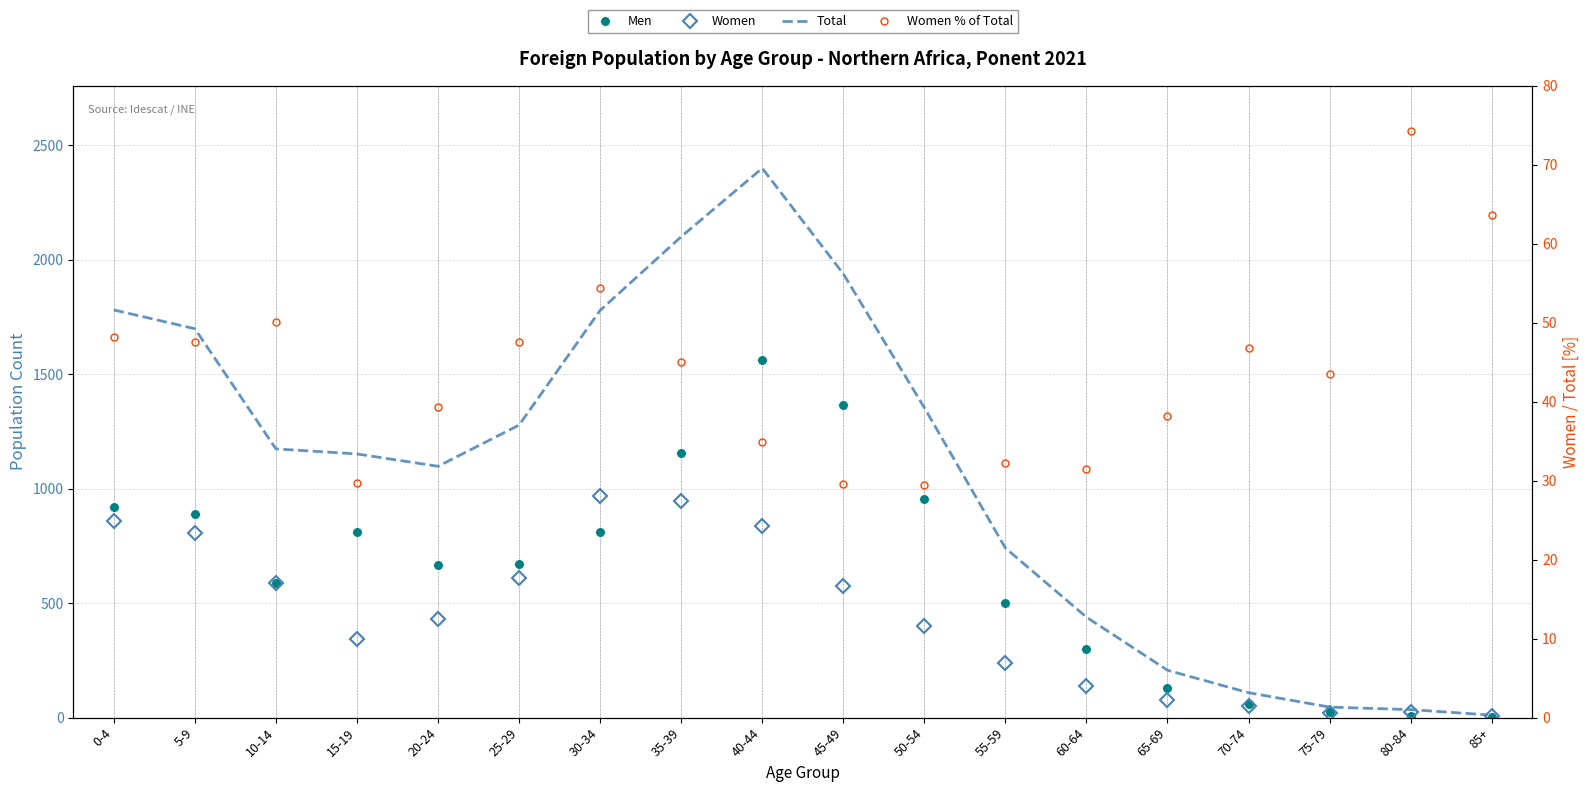

Reading right to left, extract all data points from this chart.

Men: 85+=4.0	80-84=9.0	75-79=26.0	70-74=58.0	65-69=128.0	60-64=301.0	55-59=502.0	50-54=955.0	45-49=1366.0	40-44=1563.0	35-39=1155.0	30-34=811.0	25-29=670.0	20-24=666.0	15-19=810.0	10-14=586.0	5-9=891.0	0-4=922.0
Women: 85+=7.0	80-84=26.0	75-79=20.0	70-74=51.0	65-69=79.0	60-64=138.0	55-59=239.0	50-54=399.0	45-49=573.0	40-44=837.0	35-39=946.0	30-34=968.0	25-29=608.0	20-24=432.0	15-19=342.0	10-14=588.0	5-9=808.0	0-4=859.0
Total: 85+=11.0	80-84=35.0	75-79=46.0	70-74=109.0	65-69=207.0	60-64=439.0	55-59=741.0	50-54=1354.0	45-49=1939.0	40-44=2400.0	35-39=2101.0	30-34=1779.0	25-29=1278.0	20-24=1098.0	15-19=1152.0	10-14=1174.0	5-9=1699.0	0-4=1781.0
Women % of Total: 85+=63.6	80-84=74.3	75-79=43.5	70-74=46.8	65-69=38.2	60-64=31.4	55-59=32.3	50-54=29.5	45-49=29.6	40-44=34.9	35-39=45.0	30-34=54.4	25-29=47.6	20-24=39.3	15-19=29.7	10-14=50.1	5-9=47.6	0-4=48.2